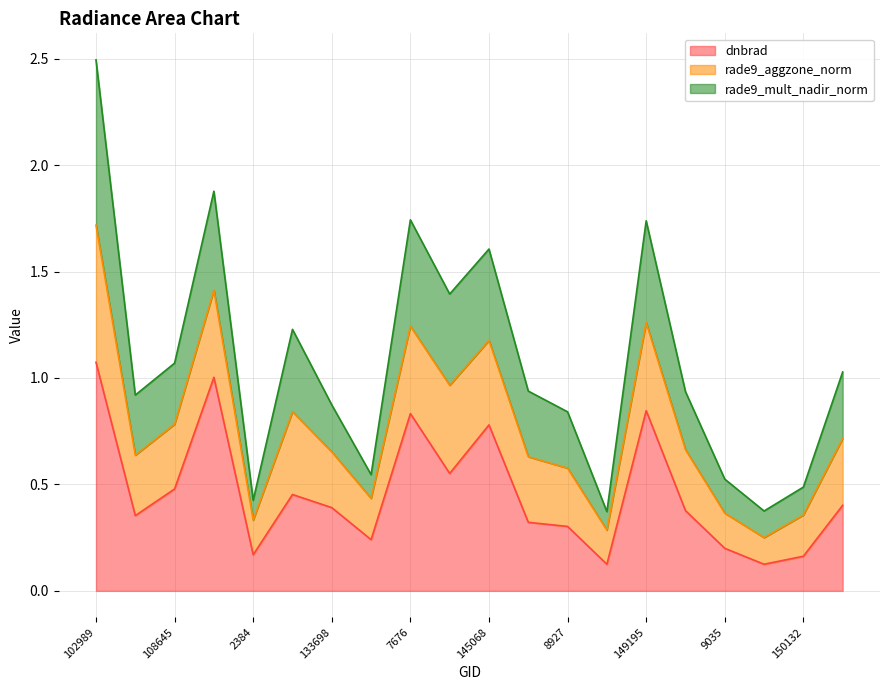

Does the chart have visible grid lines?

Yes